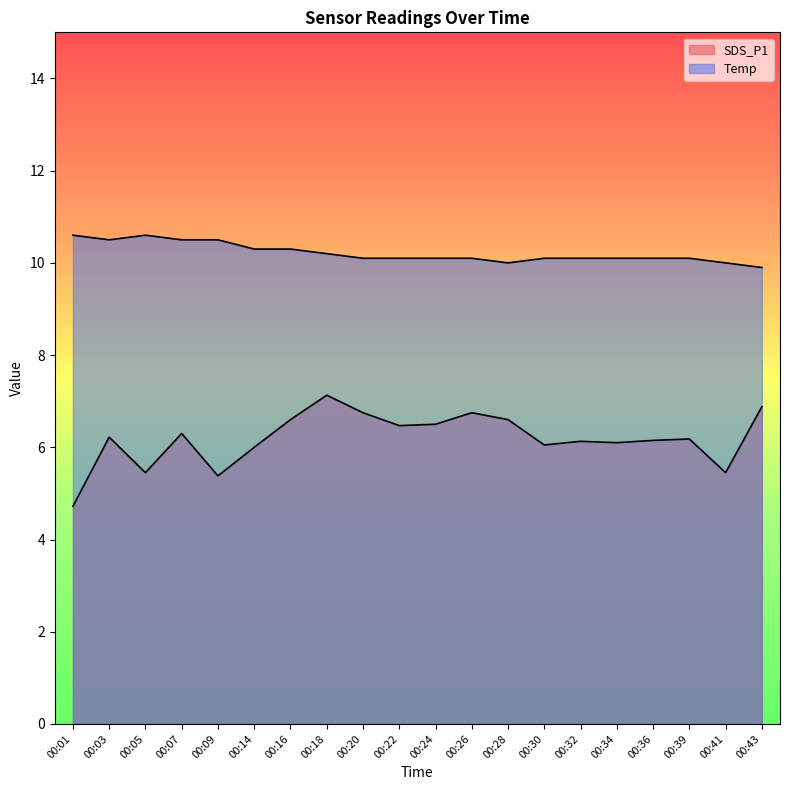

How many data points in Temp are above 10?

17